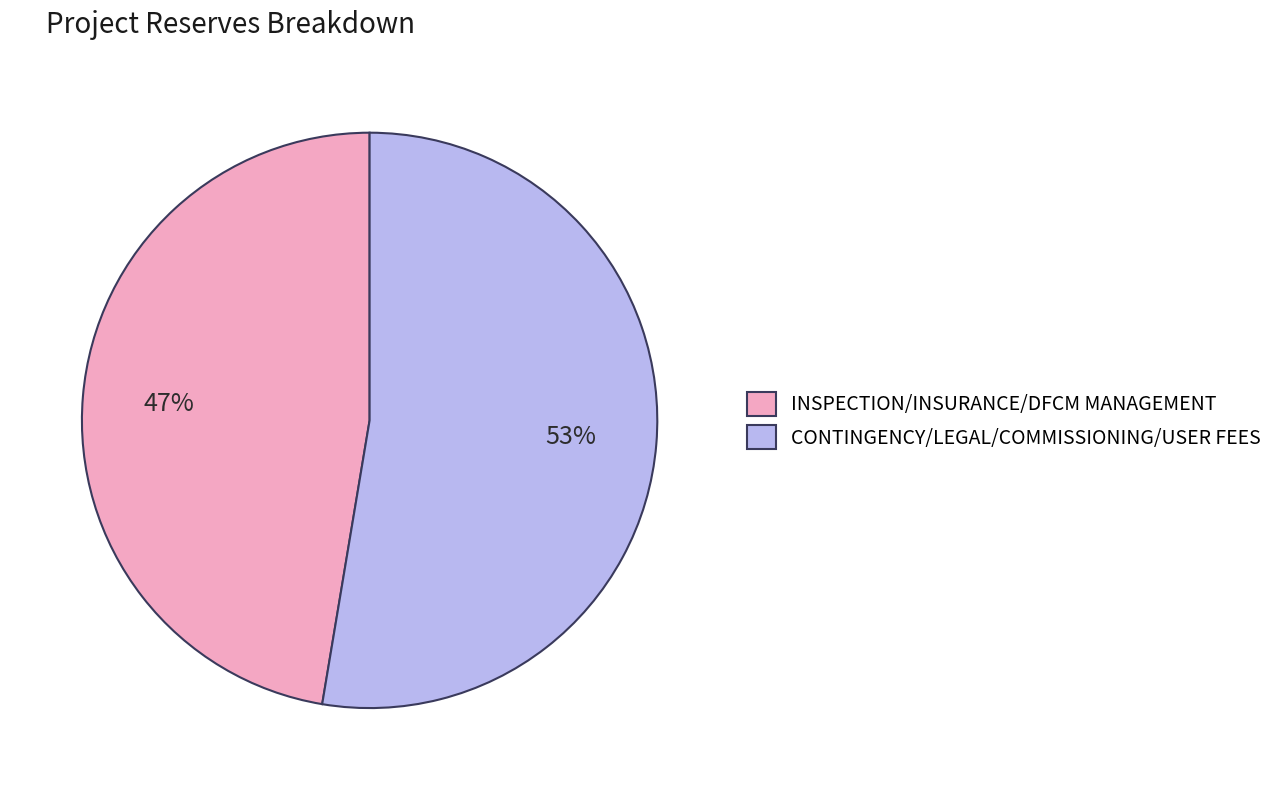

Rank the categories by value from lowest to highest.

INSPECTION/INSURANCE/DFCM MANAGEMENT, CONTINGENCY/LEGAL/COMMISSIONING/USER FEES